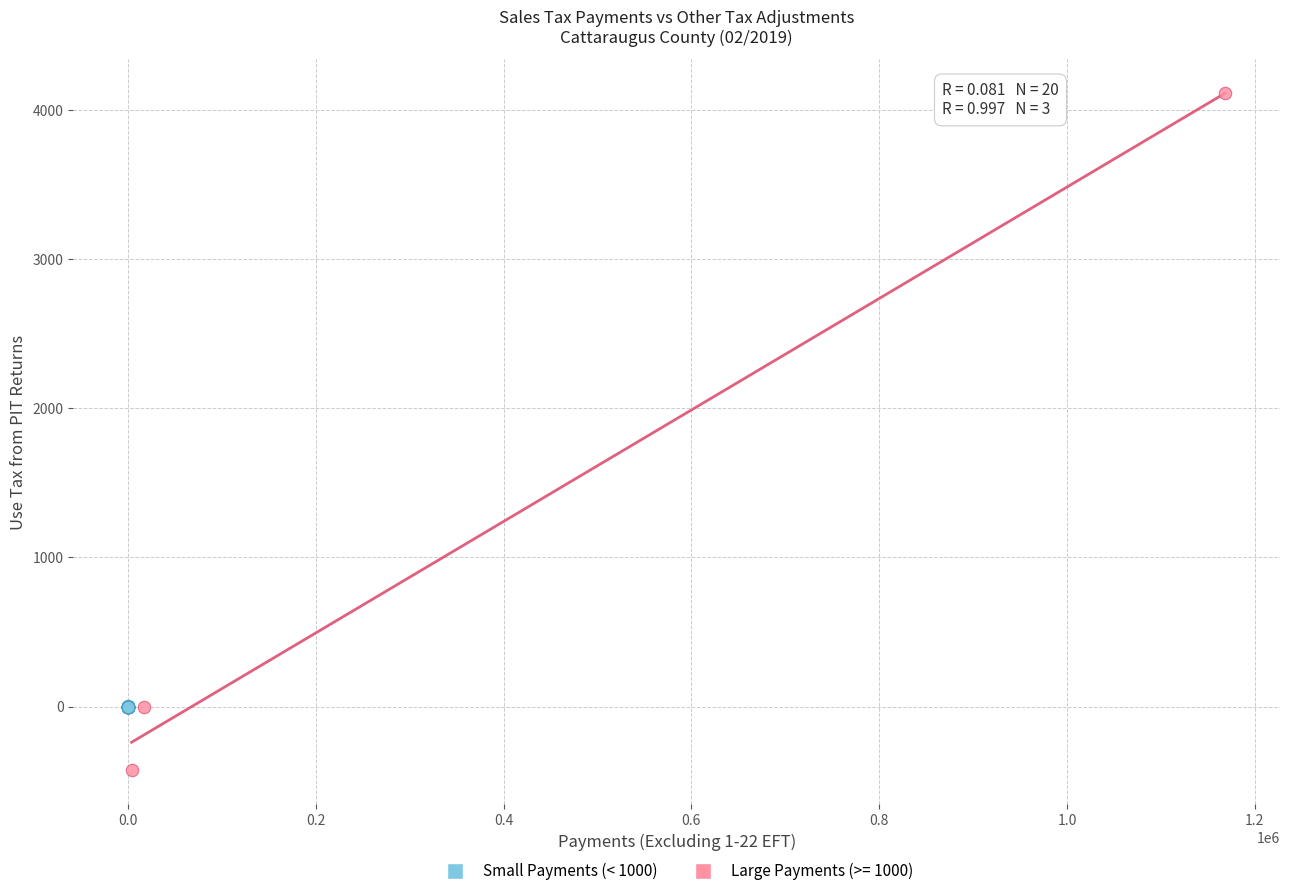

Which series has the widest spread of Y values?

Large Payments (>= 1000)